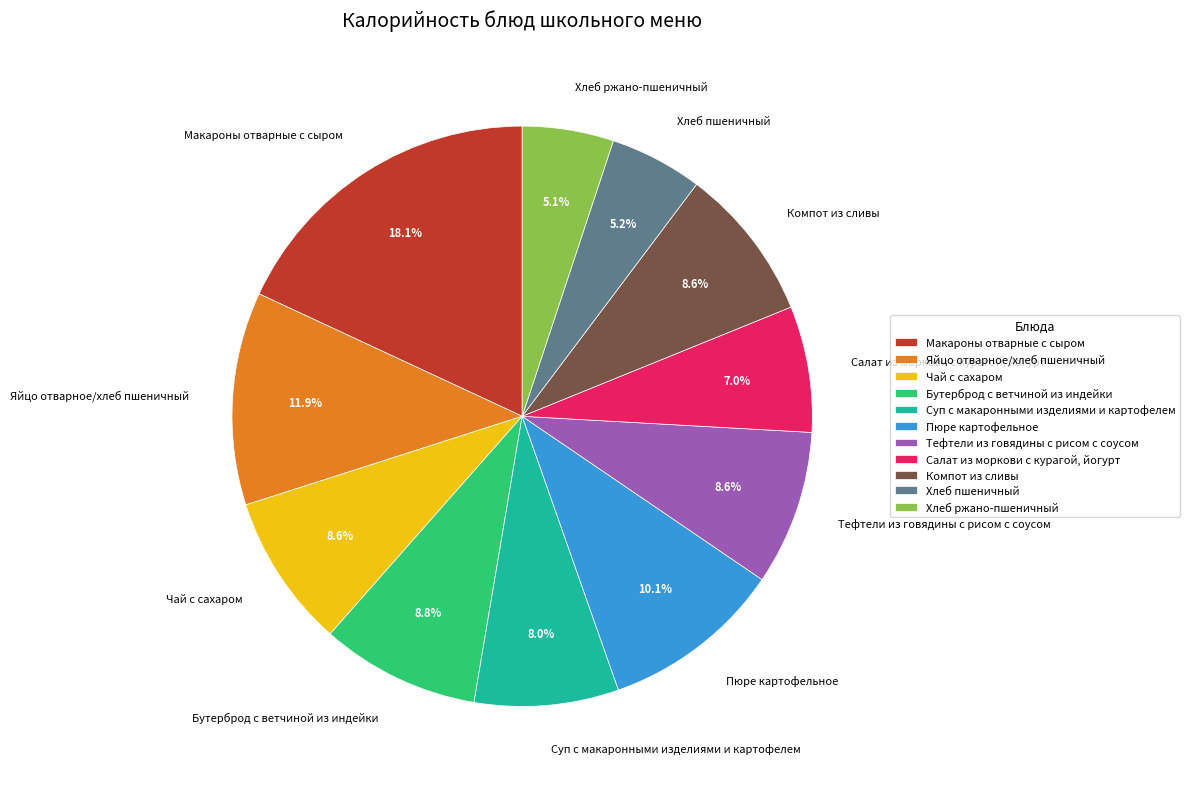

Approximately how many times larger is the value at Бутерброд с ветчиной из индейки compared to Чай с сахаром?

1.0